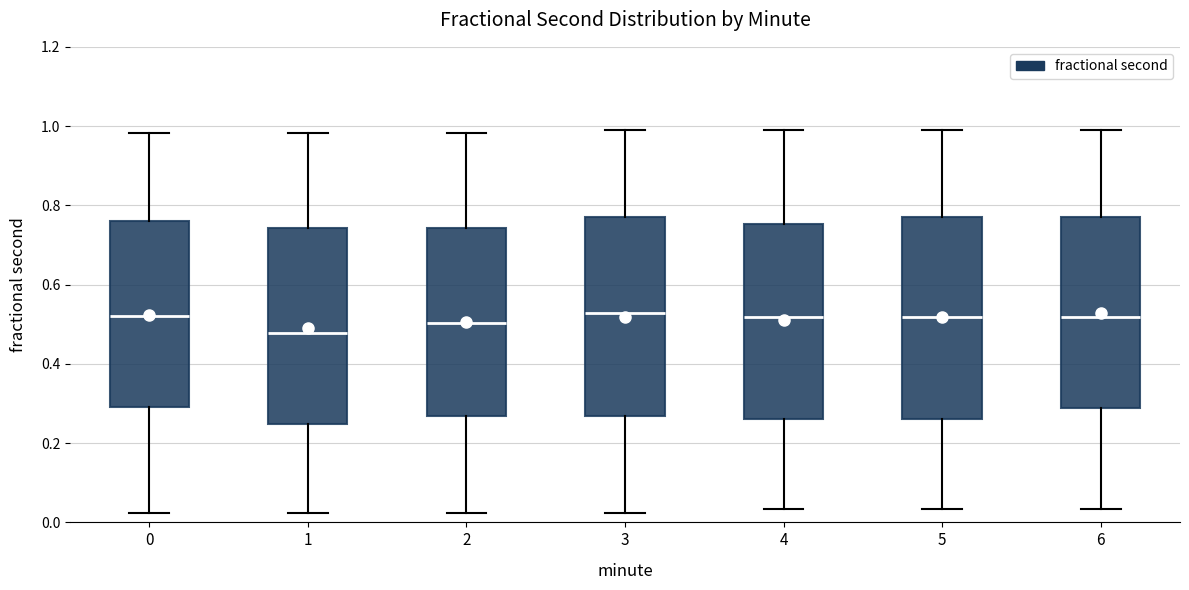

Which box's median line is the lowest?

1